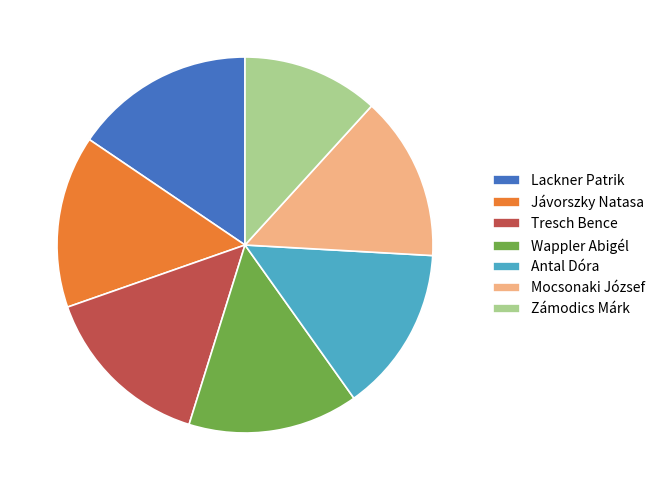

What is the ratio of the value at Lackner Patrik to the value at Tresch Bence?

1.0